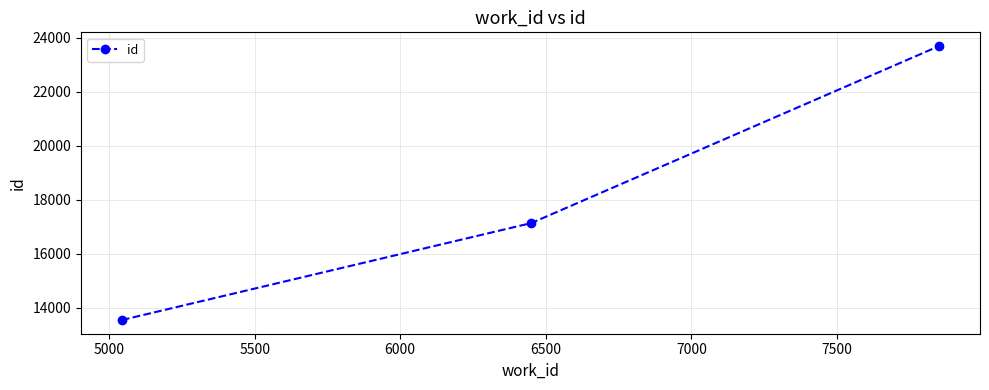

What is the difference between the second highest and minimum values?

3588